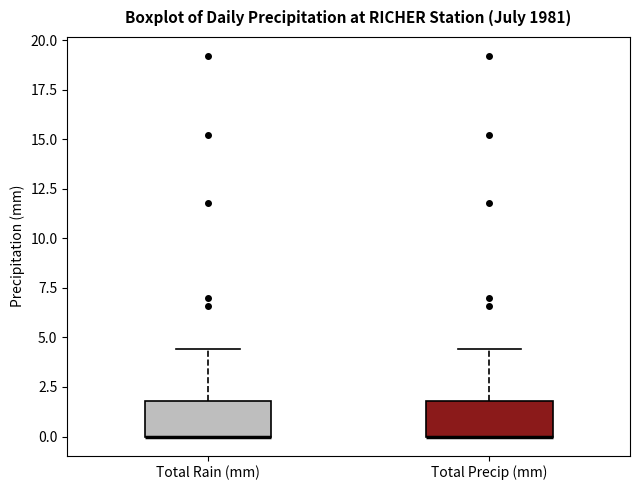

Reading left to right, read every box against the y-axis: the position of its median line, the range the box covers, and the ends of its whiskers. The values are not printed on the chart, so give them approximately, as read against the axis.

Total Rain (mm): median 0.0 (drawn on the box's lower edge), box 0.0 to 2.0, whiskers 0.0 to 4.5
Total Precip (mm): median 0.0 (drawn on the box's lower edge), box 0.0 to 2.0, whiskers 0.0 to 4.5